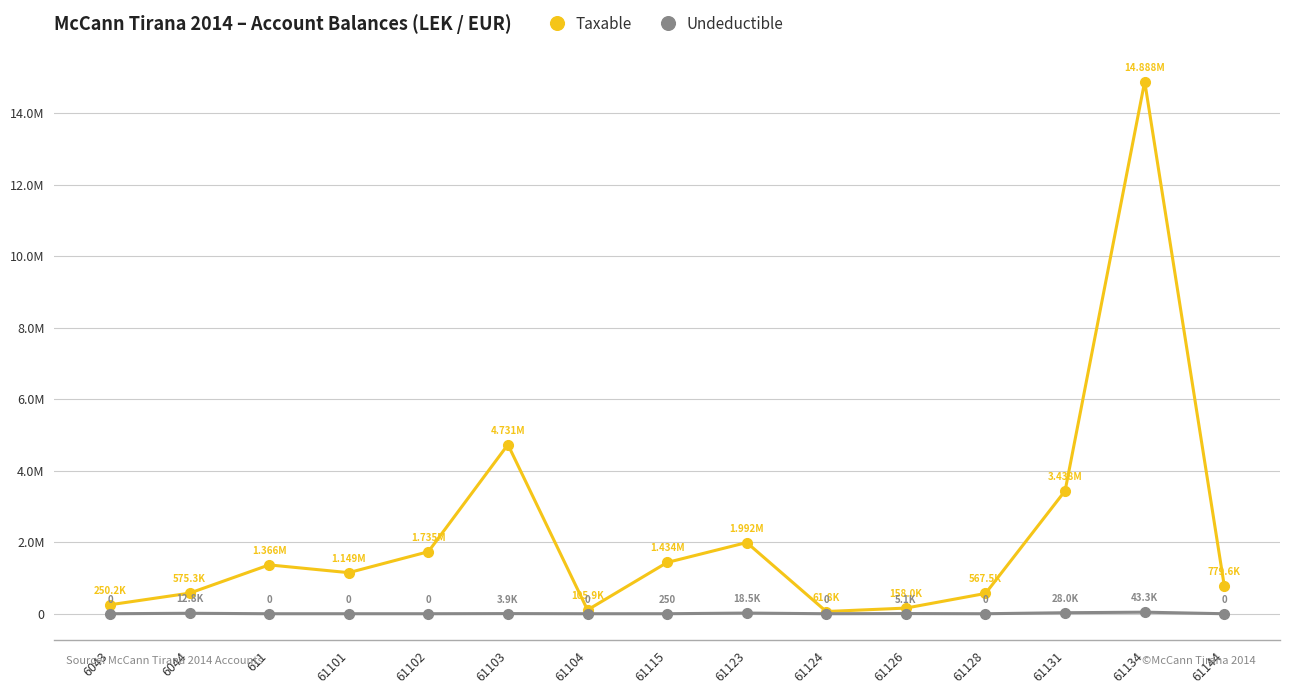

Is this an area chart (filled region under the line)?

No